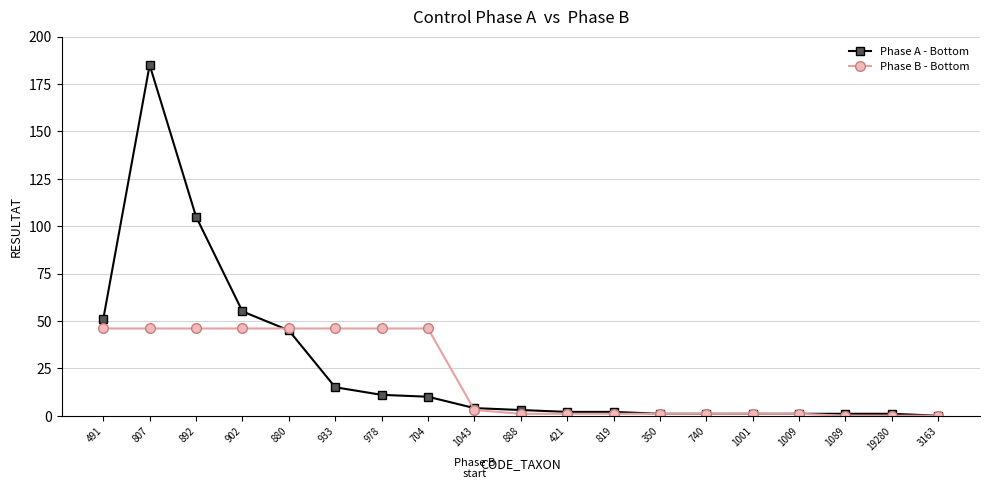

True or false: Phase B - Bottom has a value of 82 at 704.

False